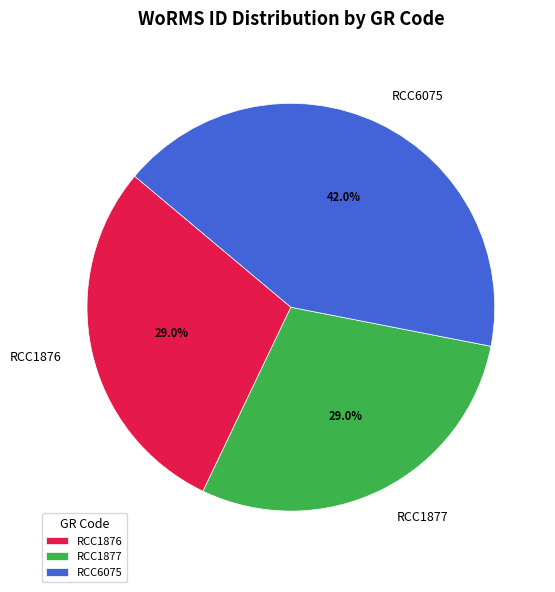

True or false: RCC6075 accounts for 29% of the total.

False